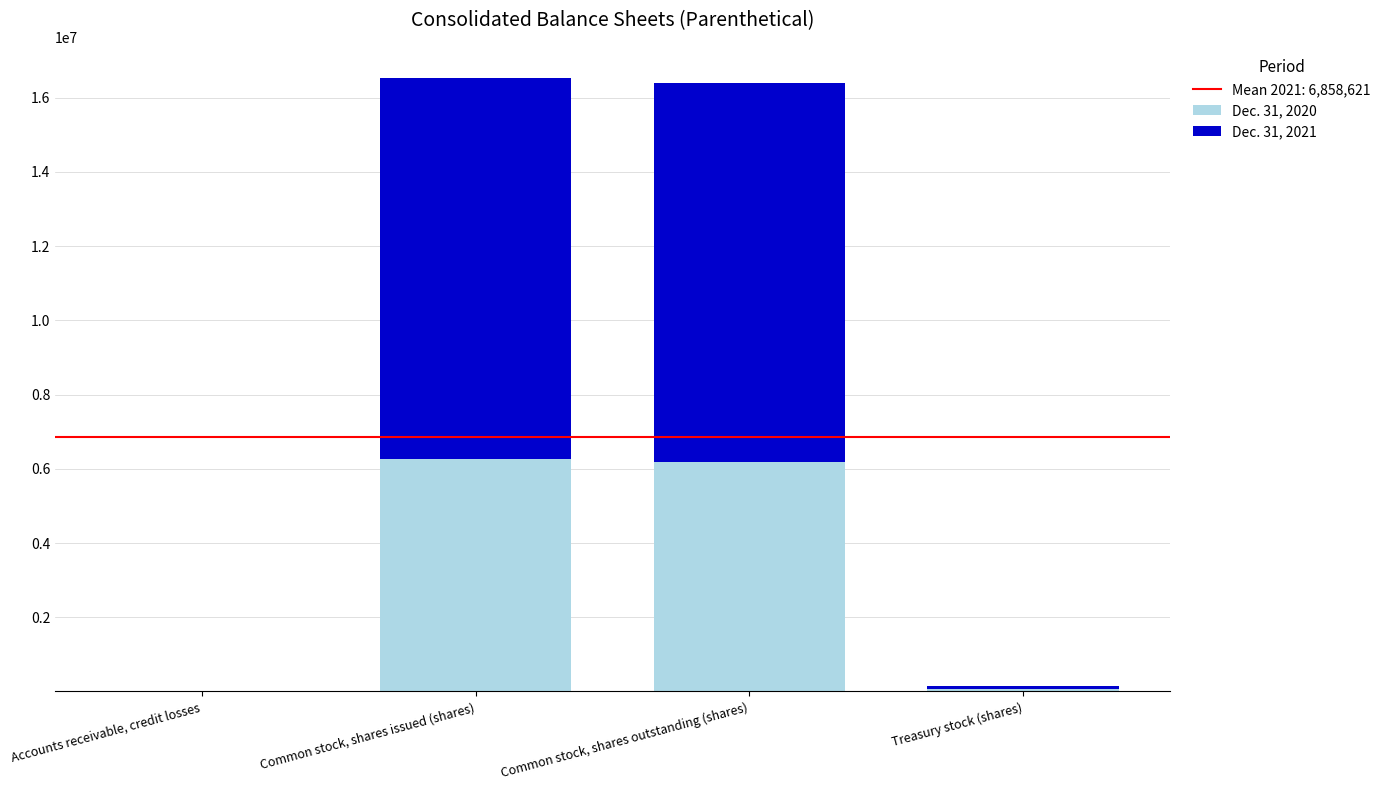

What is the highest value of the Dec. 31, 2020 series?

6254396.0